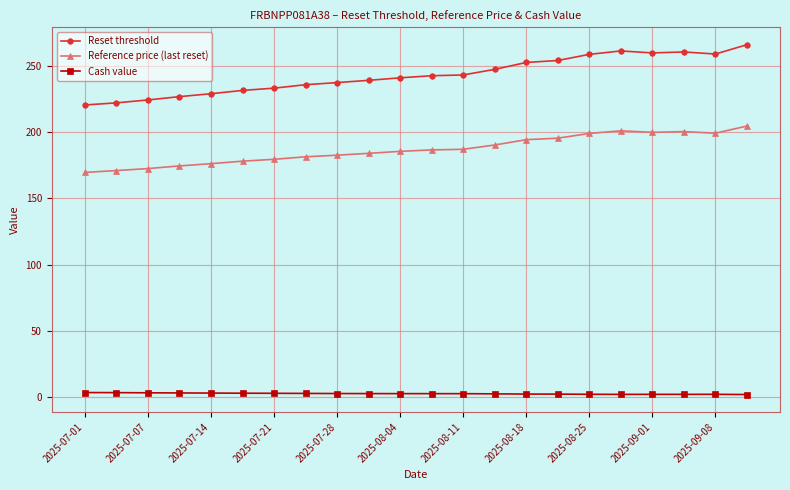

List the series in order of their peak value, highest first.

Reset threshold, Reference price (last reset), Cash value